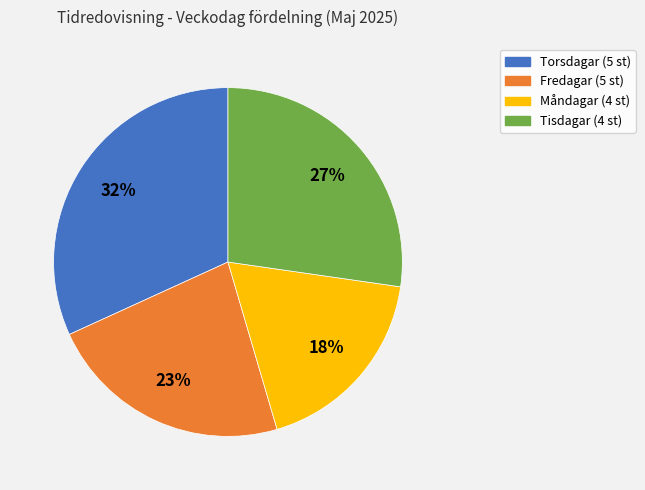

How many segments does this pie chart have?

4